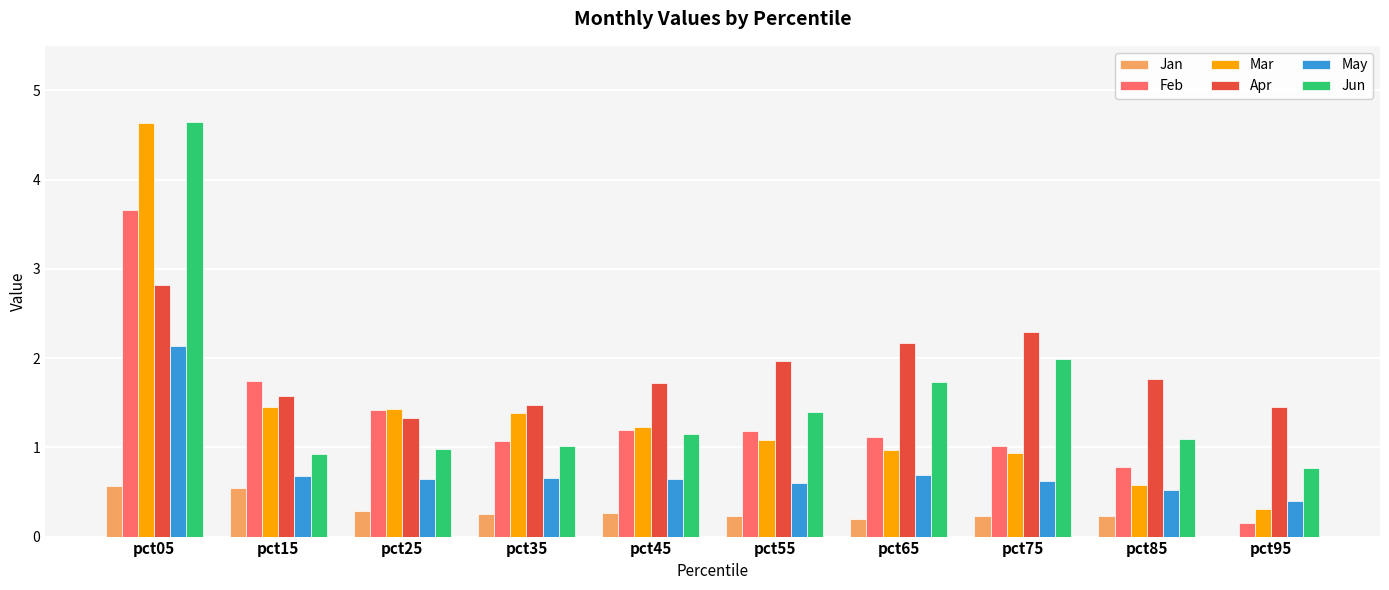

Does the chart contain stacked bars?

No